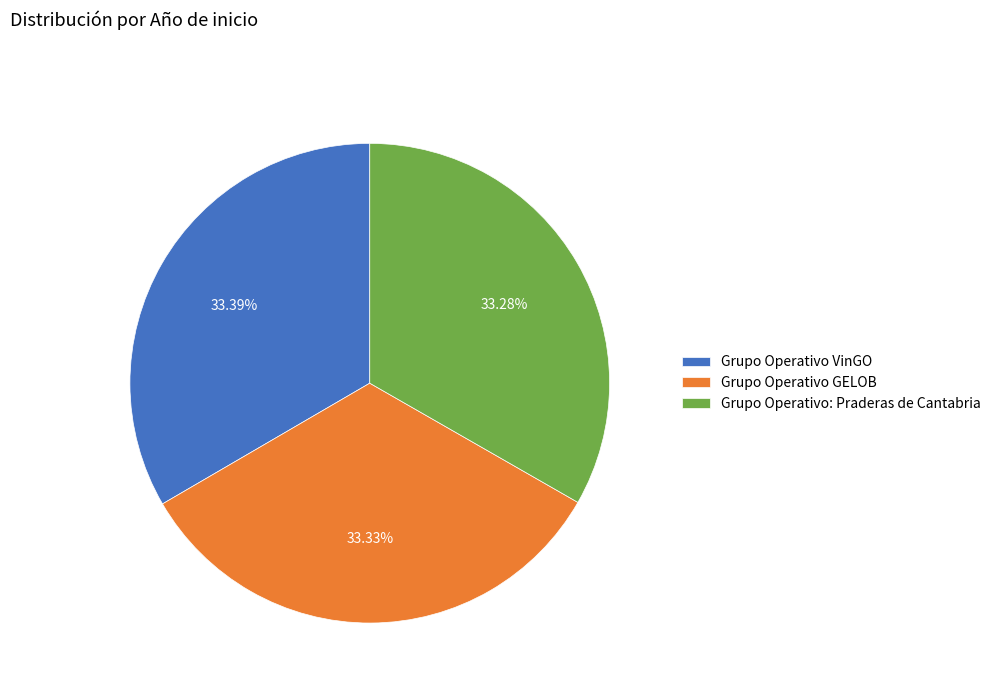

Count the number of slices in the pie.

3